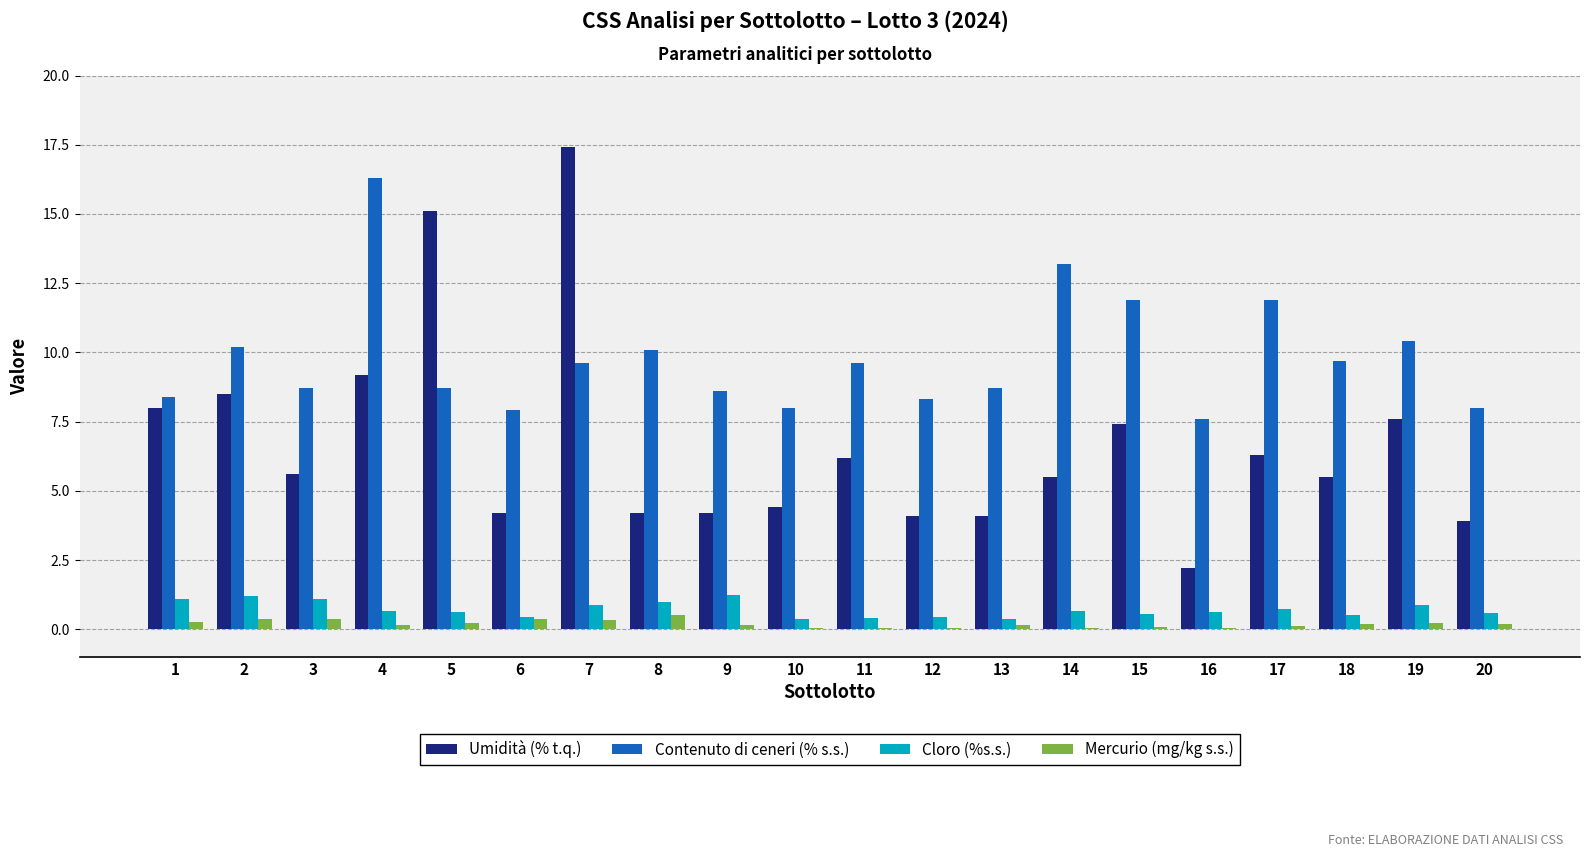

What is the maximum value shown in the chart?

17.4